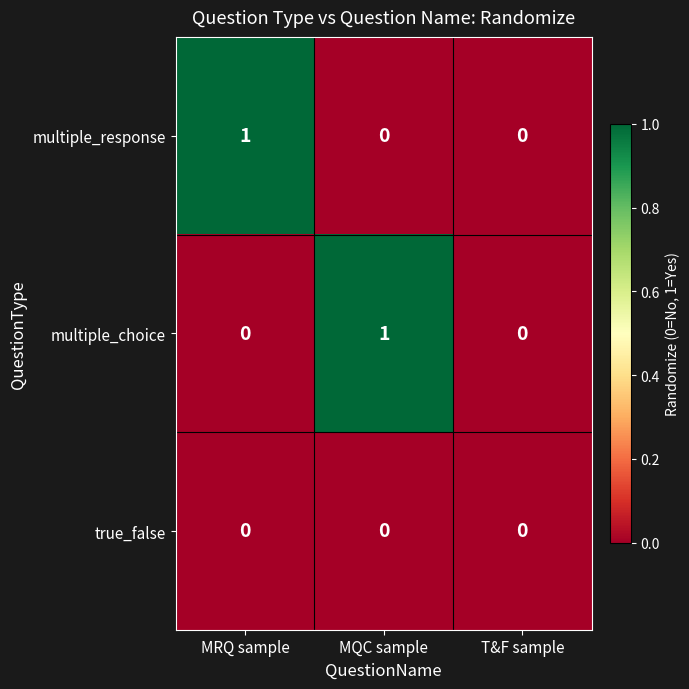

What is the spread (max minus min) of values at MRQ sample?

1